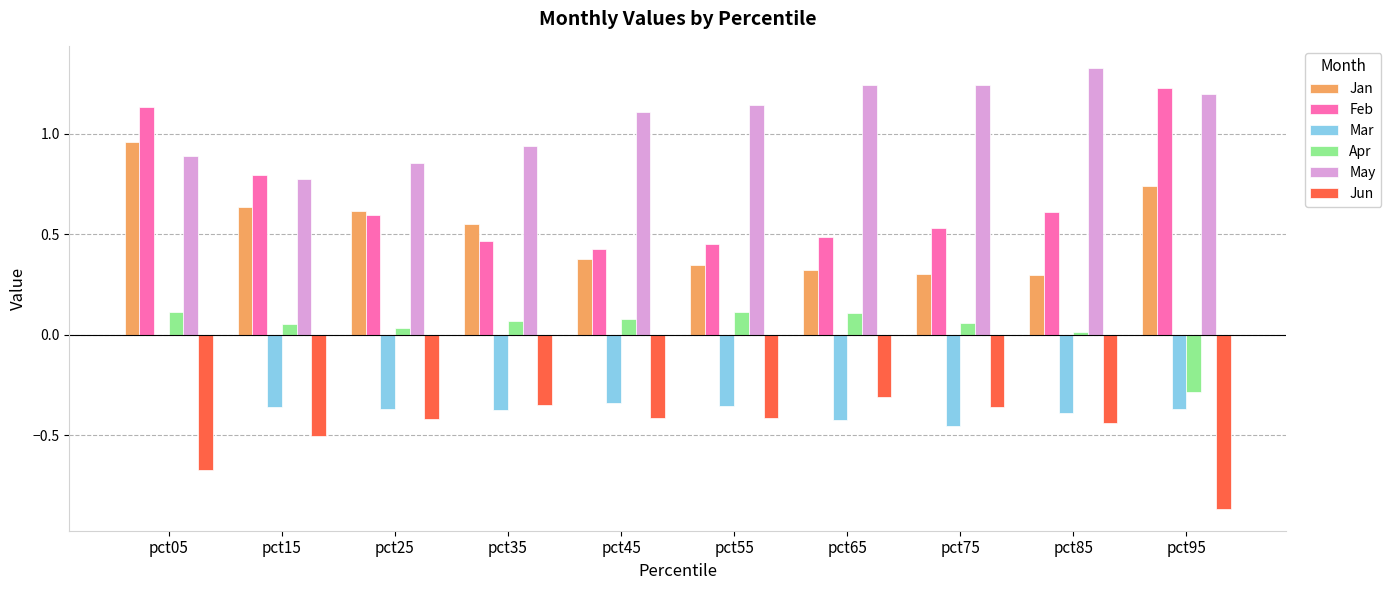

At which label does May first exceed 1?

pct45